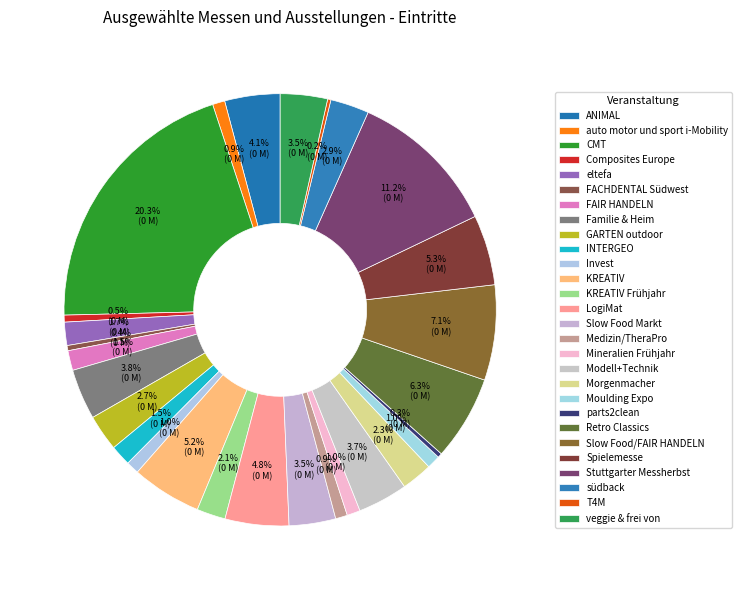

To the nearest percent, what is the difference between the largest and smallest slice percentages?

20%